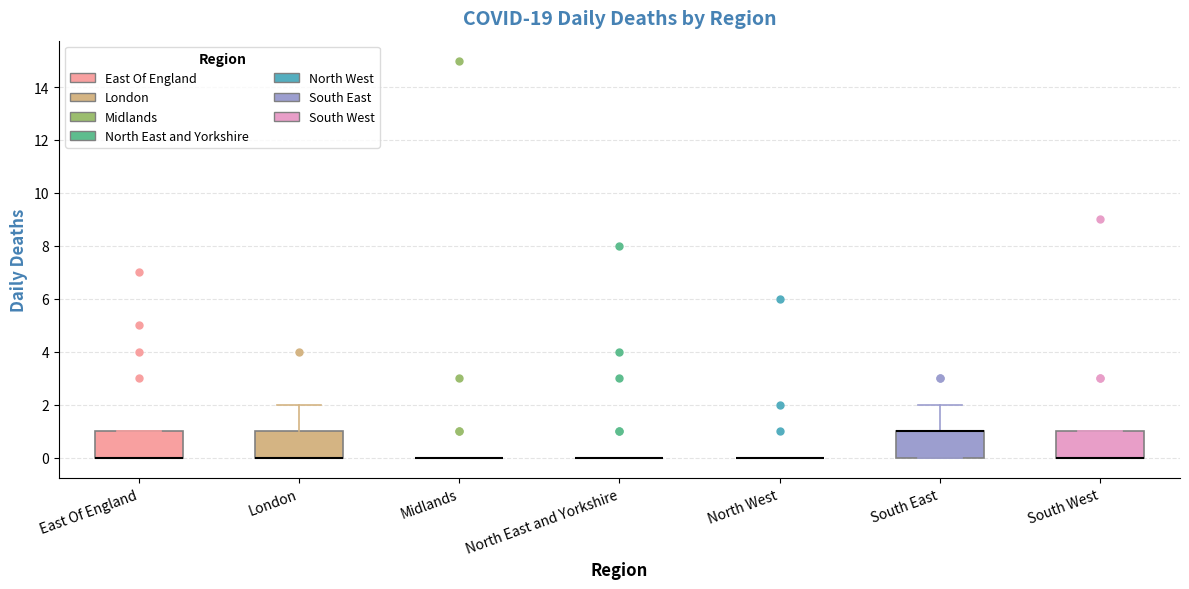

Reading left to right, transcribe this box plot: for each box, give where its median line is, the range the box spans, and where its two whiskers end, as read against the y-axis. The values are not printed on the chart, so give them approximately, as read against the axis.

East Of England: median 0 (drawn on the box's lower edge), box 0 to 1, whiskers 0 to 1
London: median 0 (drawn on the box's lower edge), box 0 to 1, whiskers 0 to 2
Midlands: box collapsed to a line at 0, whiskers 0 to 0
North East and Yorkshire: box collapsed to a line at 0, whiskers 0 to 0
North West: box collapsed to a line at 0, whiskers 0 to 0
South East: median 1 (drawn on the box's upper edge), box 0 to 1, whiskers 0 to 2
South West: median 0 (drawn on the box's lower edge), box 0 to 1, whiskers 0 to 1